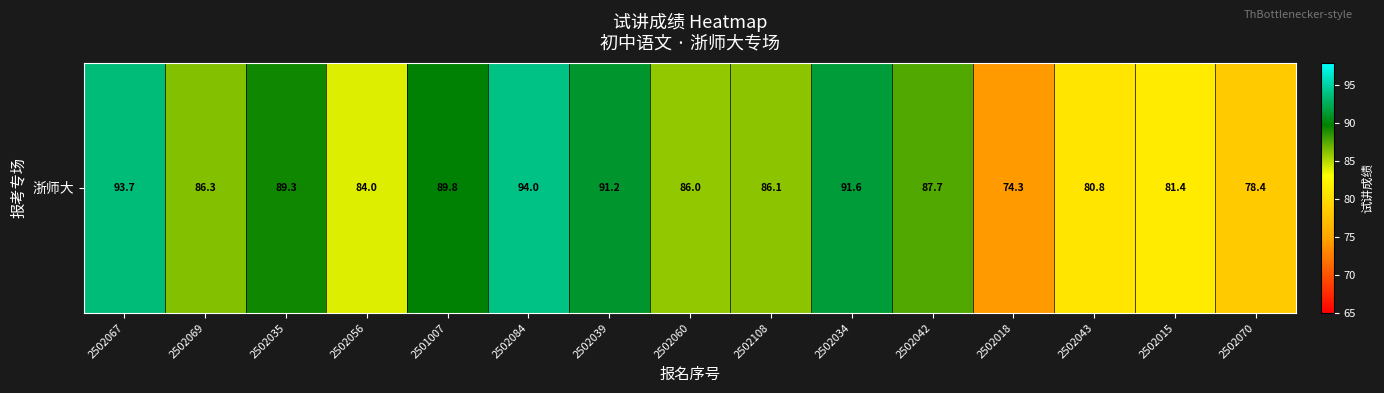

Rank the categories by value from highest to lowest.

2502084, 2502067, 2502034, 2502039, 2501007, 2502035, 2502042, 2502069, 2502108, 2502060, 2502056, 2502015, 2502043, 2502070, 2502018